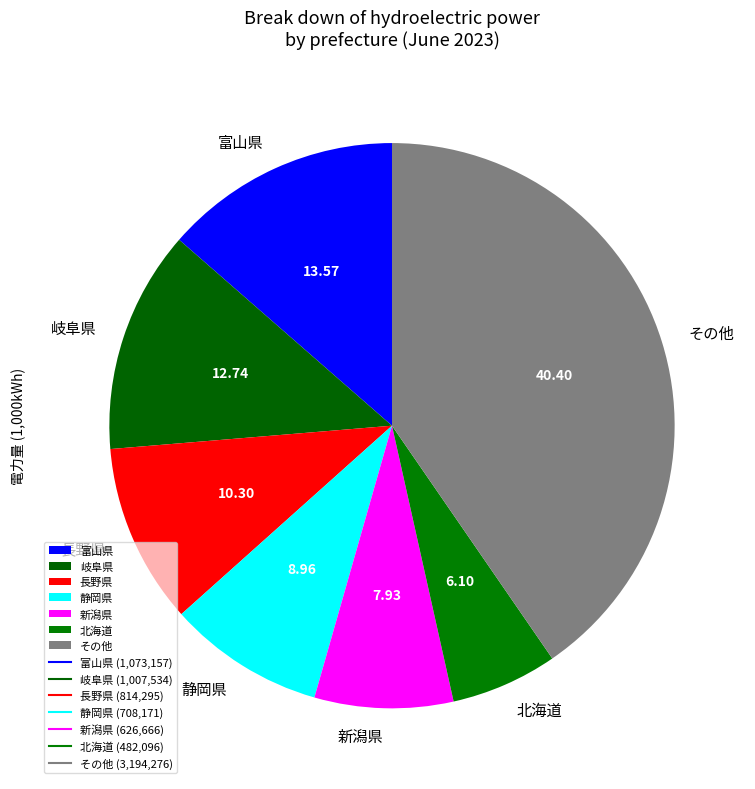

Which slice is the largest?

その他